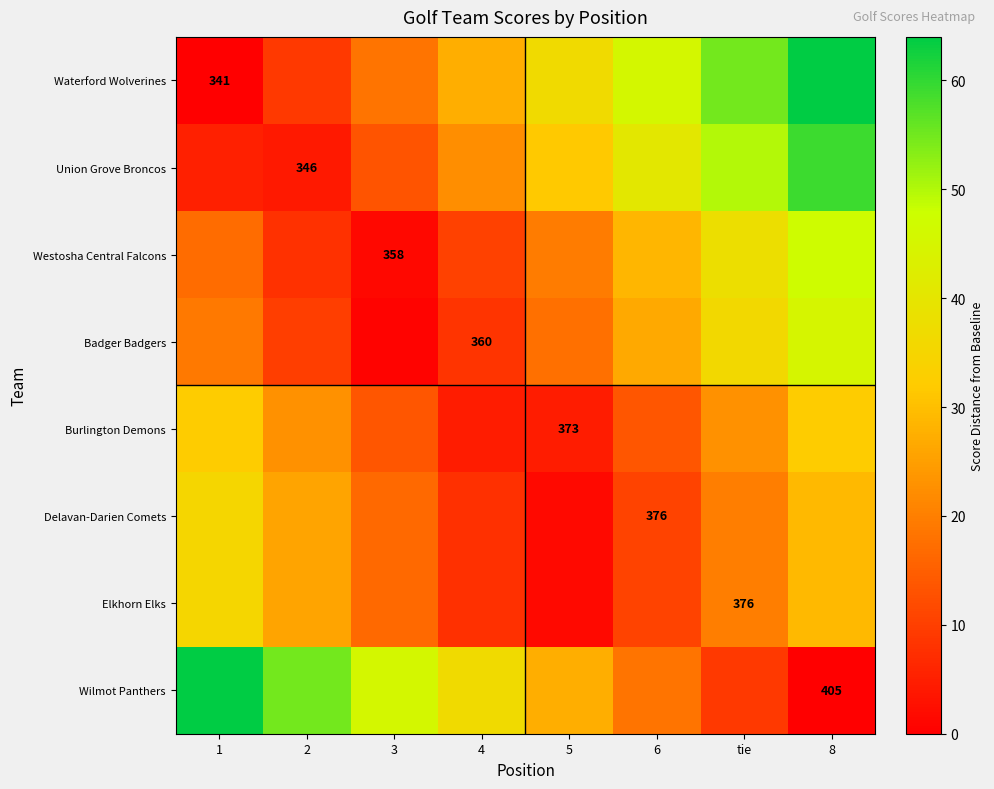

Which category has the lowest value in the Delavan-Darien Comets series?

5